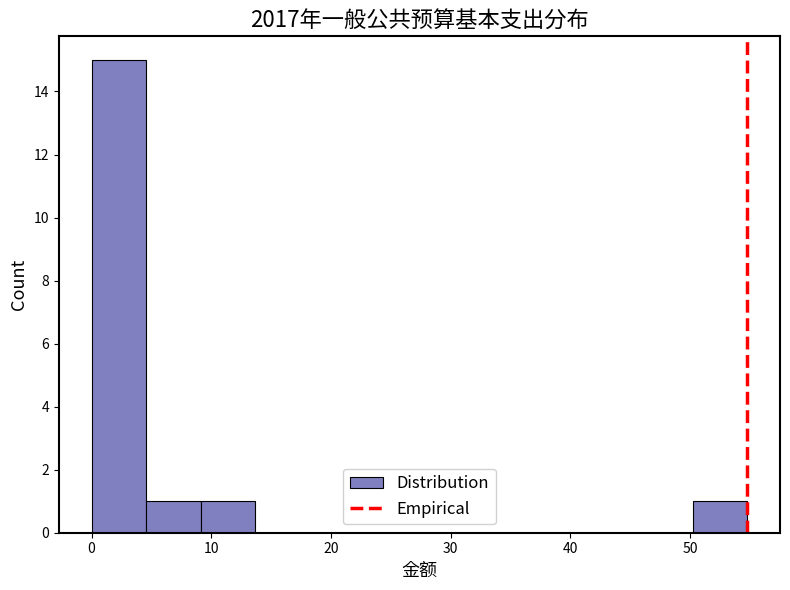

Reading left to right, list every bar in this chart as the range it spans on the x-axis followed by its height. Neither the bar edges nor the heights are printed on the chart, so give them approximately, as read against the axes.

0 to 5: 15
5 to 9: 1
9 to 14: 1
14 to 18: 0
18 to 23: 0
23 to 27: 0
27 to 32: 0
32 to 37: 0
37 to 41: 0
41 to 46: 0
46 to 50: 0
50 to 55: 1